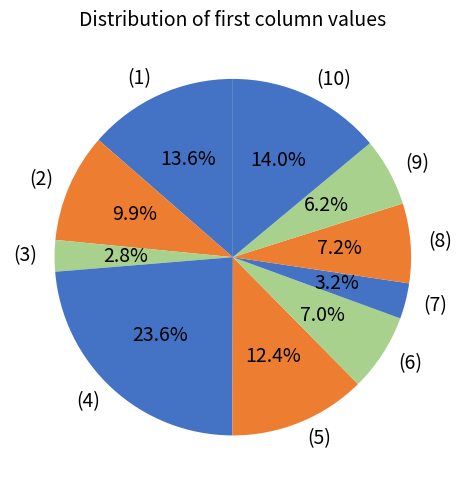

Between (3) and (6), which is larger?

(6)